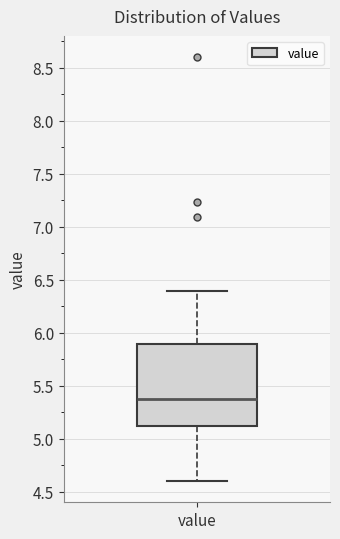

Read this box plot against the y-axis: the position of the median line, the range covered by the box, and the ends of both whiskers. The values are not printed on the chart, so give them approximately, as read against the axis.

median 5.35, box 5.10 to 5.90, whiskers 4.60 to 6.40